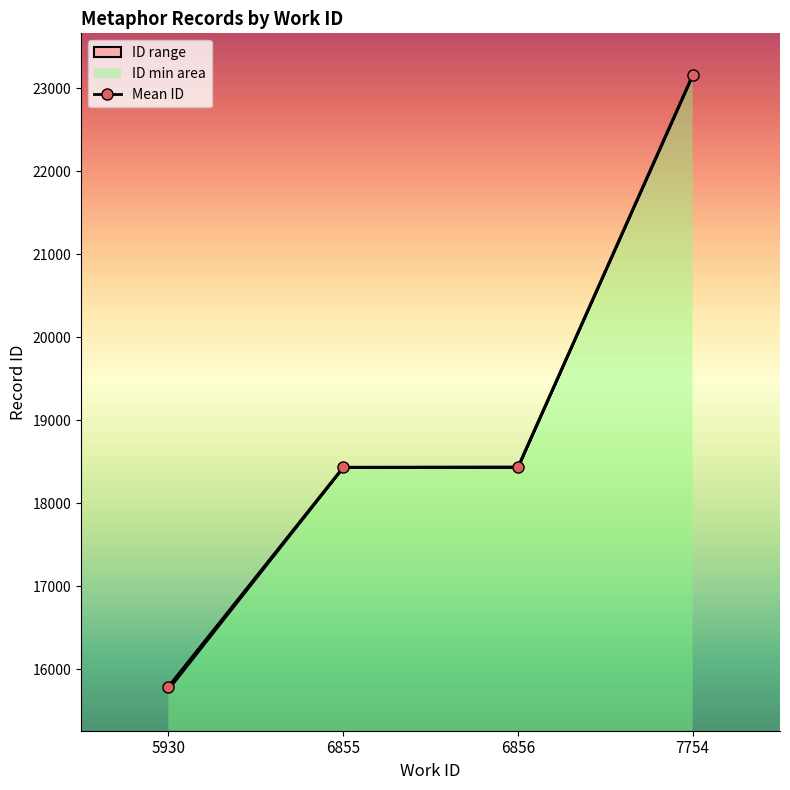

List the labels in order of value, smallest first.

5930, 6855, 6856, 7754